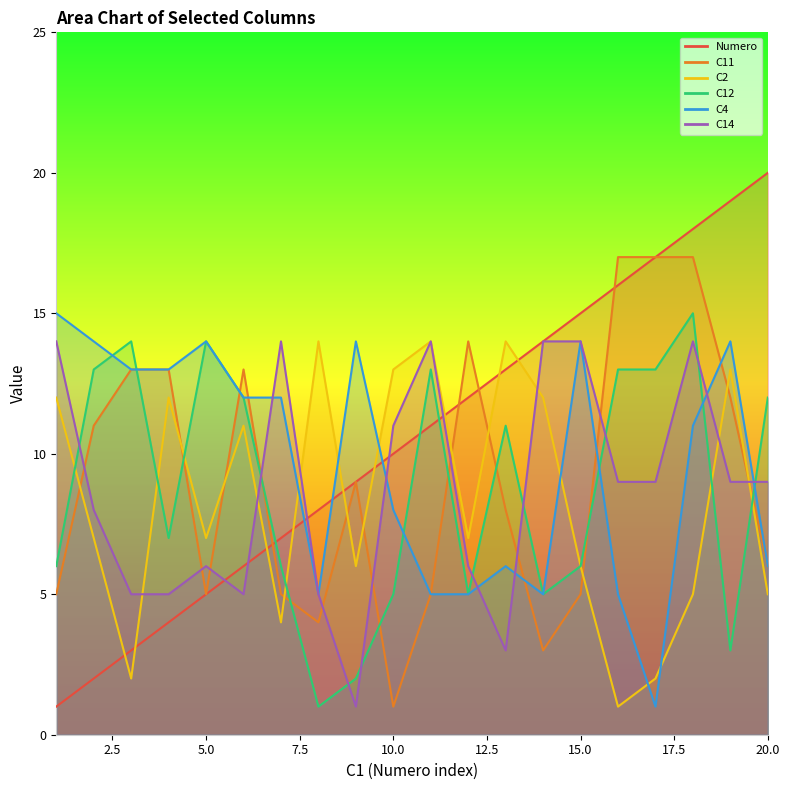

What is the sum of the Numero values at 15 and 16?

31